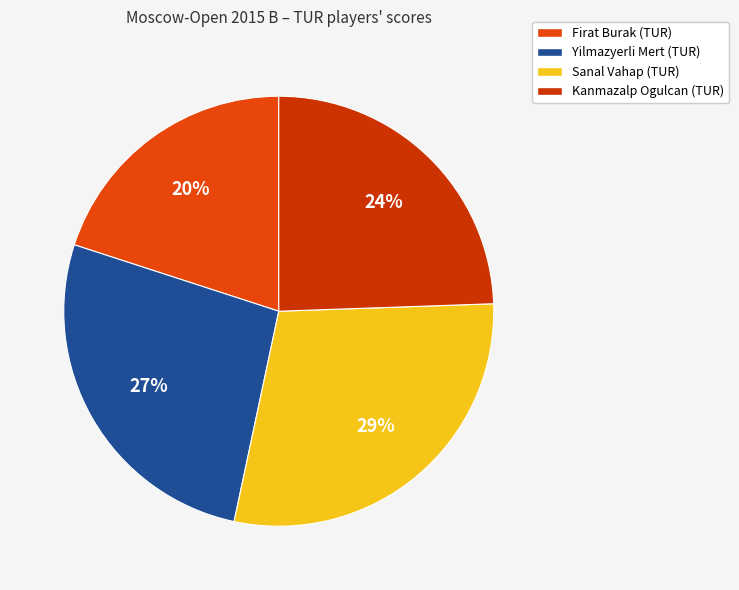

Does Kanmazalp Ogulcan (TUR) represent more than half of the total?

No